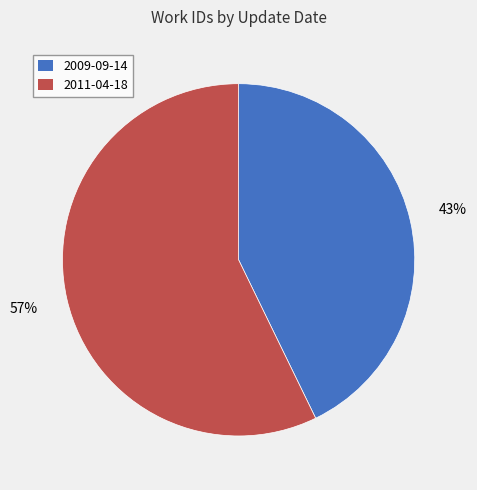

Do 2009-09-14 and 2011-04-18 together represent more than half of the pie?

Yes